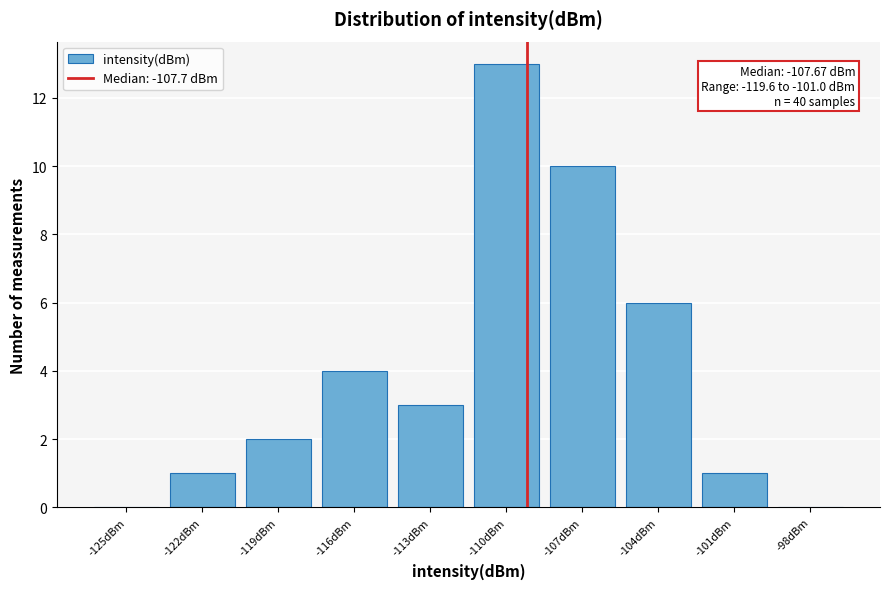

Reading left to right, what are all the values shown in this chart?

-125dBm=0	-122dBm=1	-119dBm=2	-116dBm=4	-113dBm=3	-110dBm=13	-107dBm=10	-104dBm=6	-101dBm=1	-98dBm=0